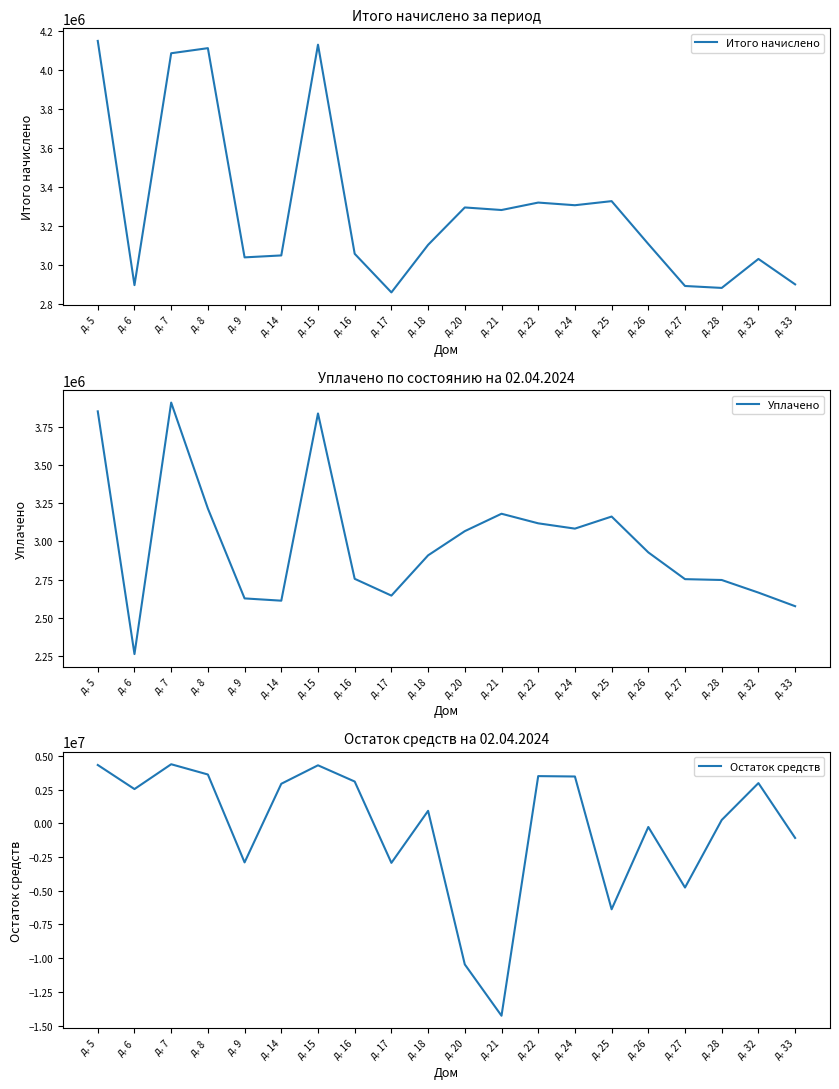

Count the number of data series in this chart.

3